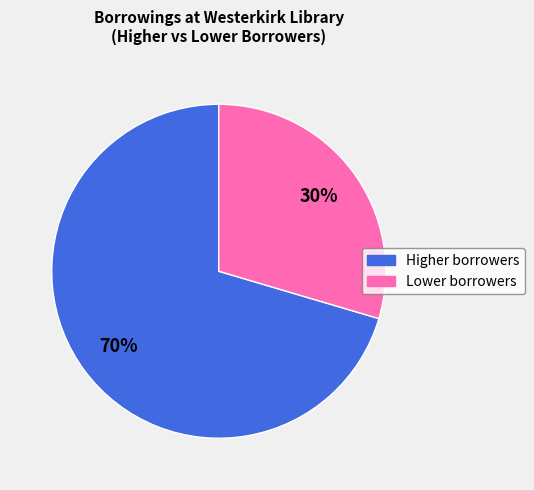

Which category has the biggest portion of the pie?

Higher borrowers